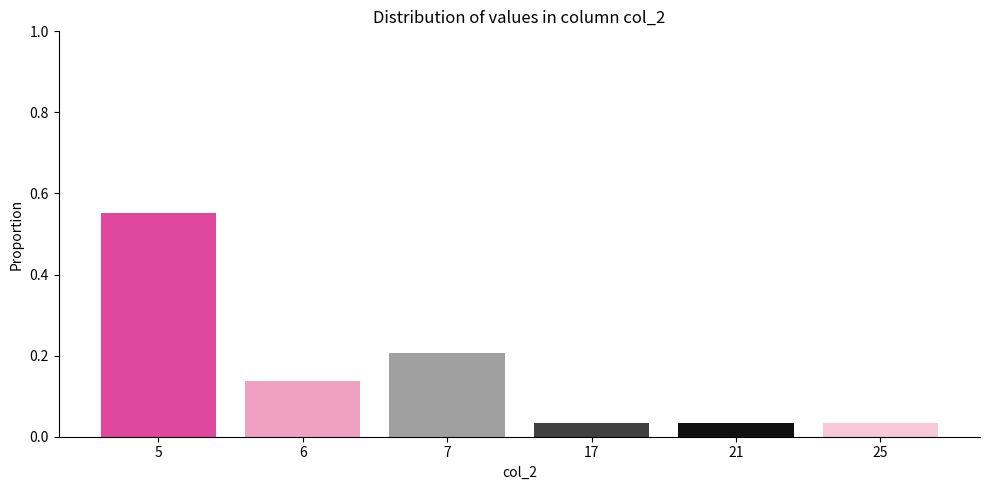

Between 17 and 7, which is larger?

7